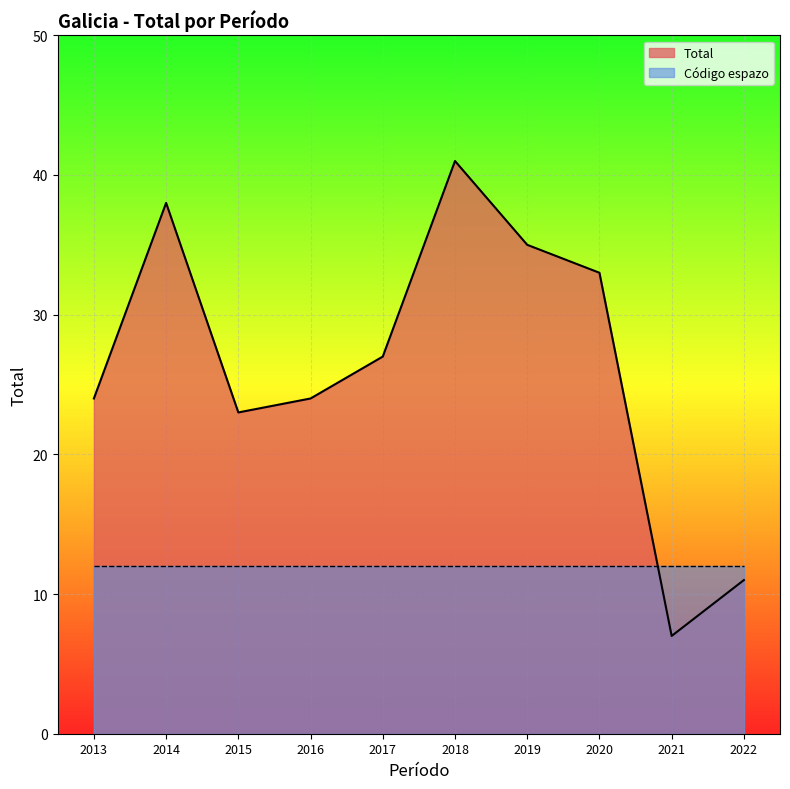

Is it true that Total equals 4 at 2021?

False